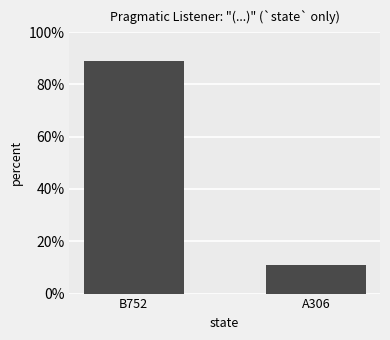

Reading left to right, transcribe all the data shown in this chart.

B752=88.9	A306=11.1